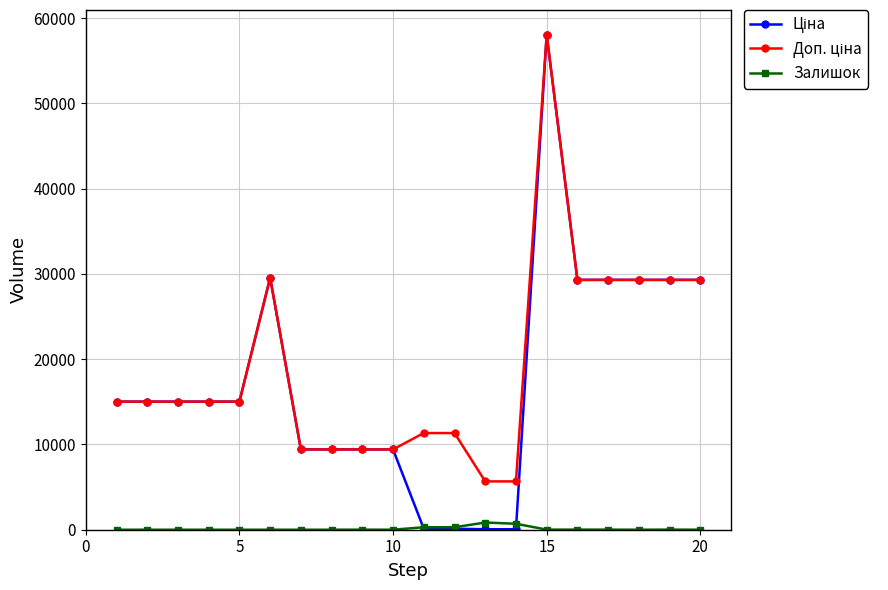

What is the greatest value displayed?

58037.0